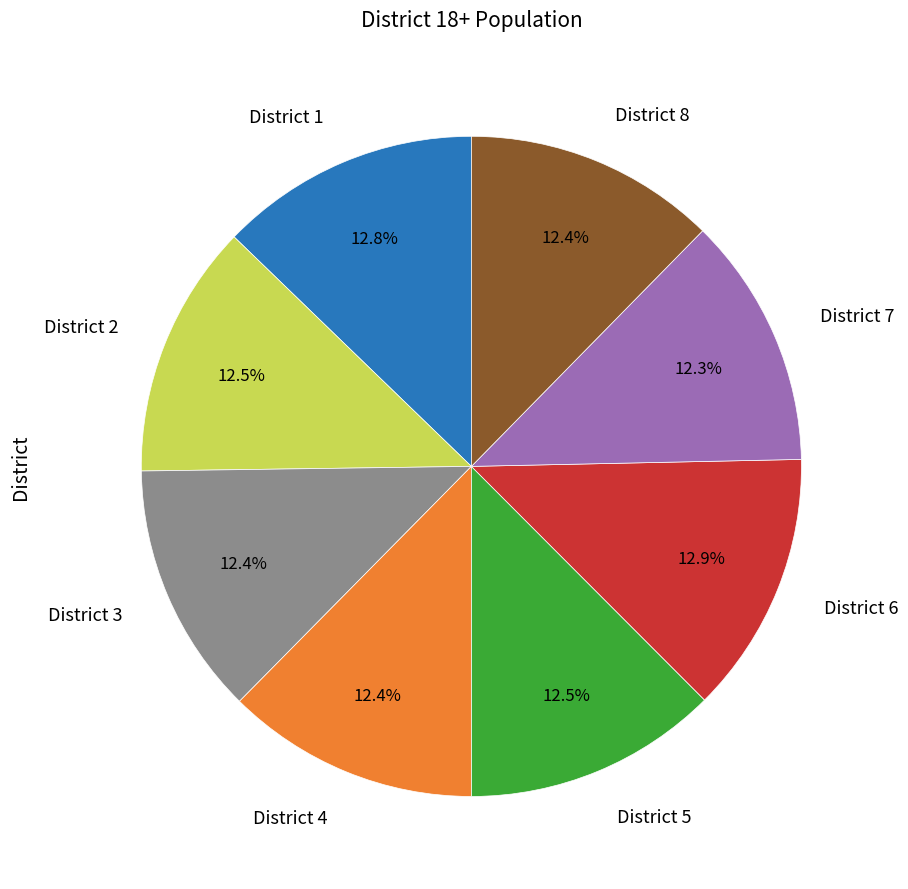

Is the sum of District 1 and District 4 greater than half?

No